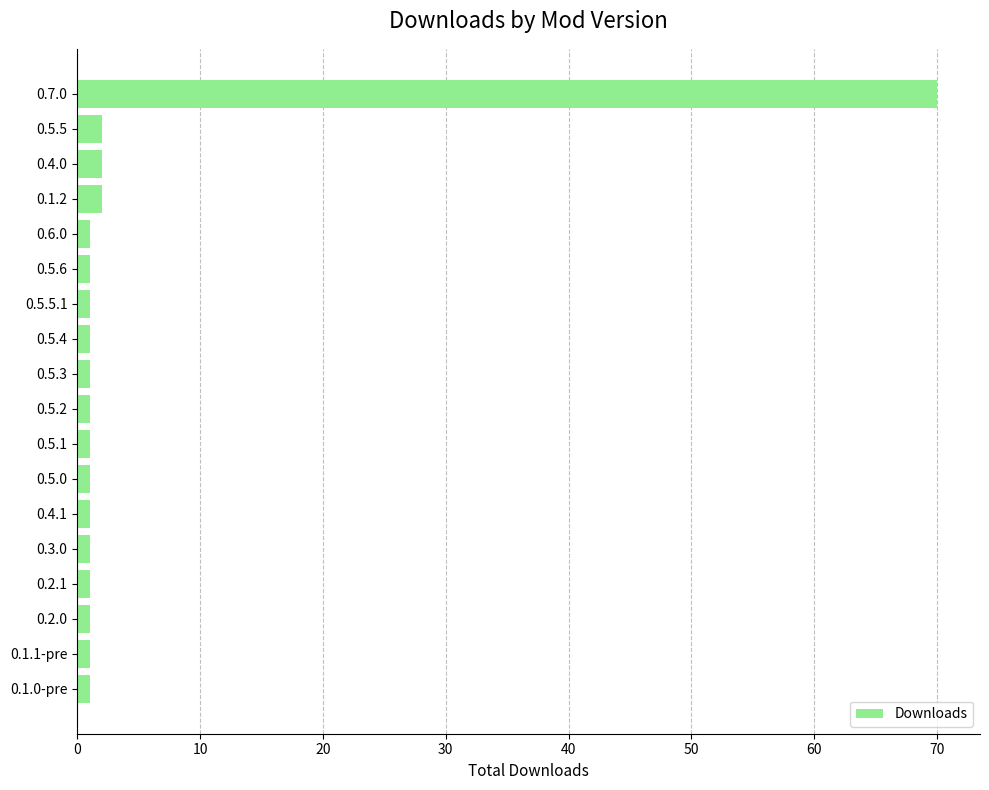

Is it true that the value at 0.7.0 is 70?

True